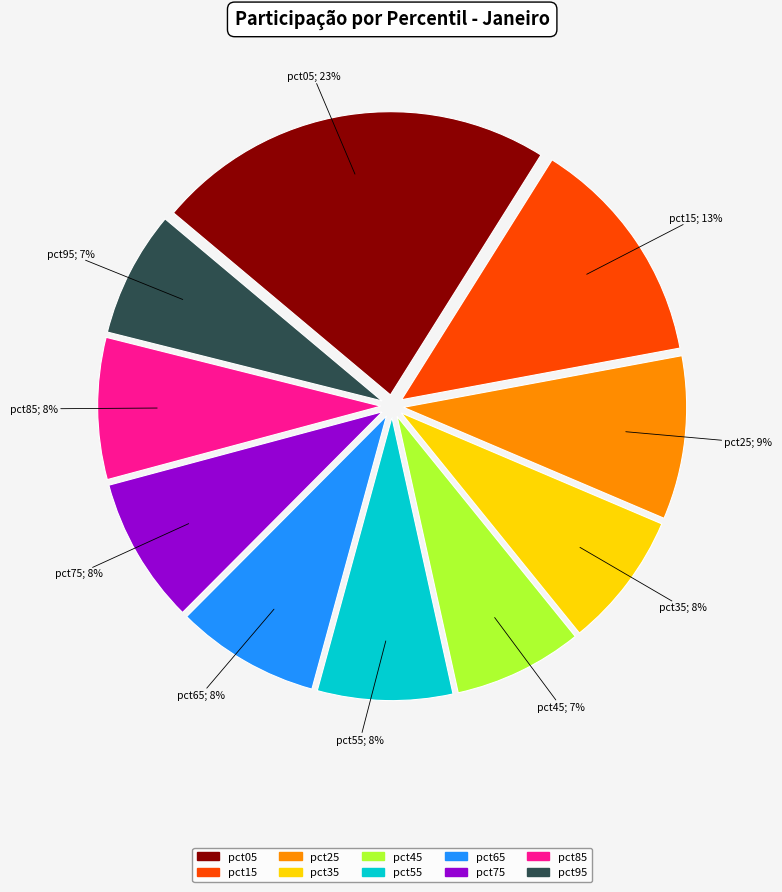

Does pct25 represent more than half of the total?

No